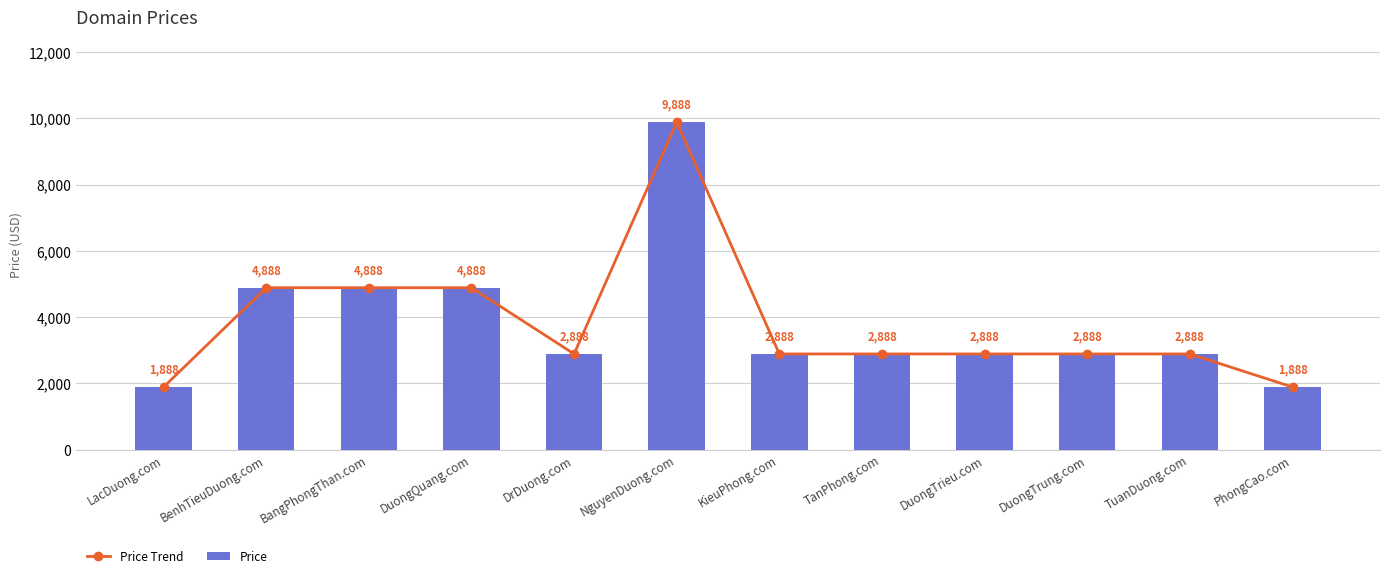

At DuongTrieu.com, list the series in order from largest to smallest.

Price Trend, Price